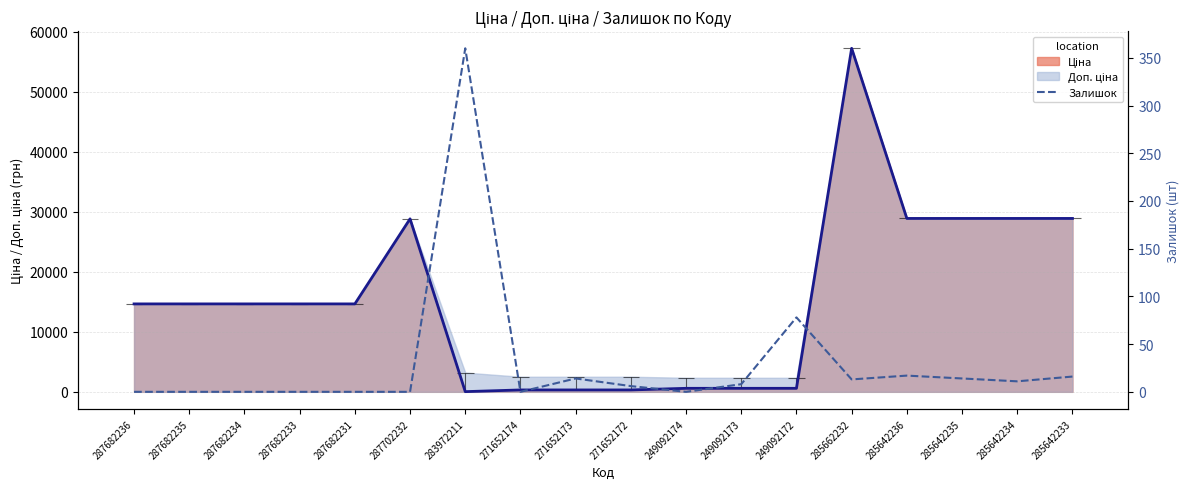

What is the value of the 18th point from the left?

16